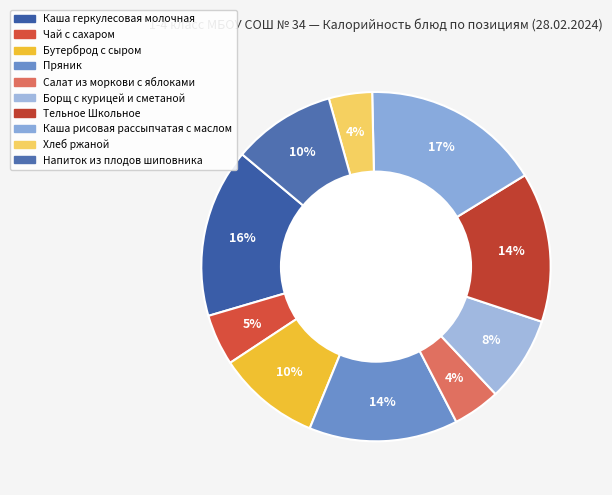

What is the total percentage of Салат из моркови с яблоками and Каша рисовая рассыпчатая с маслом?

21.0%